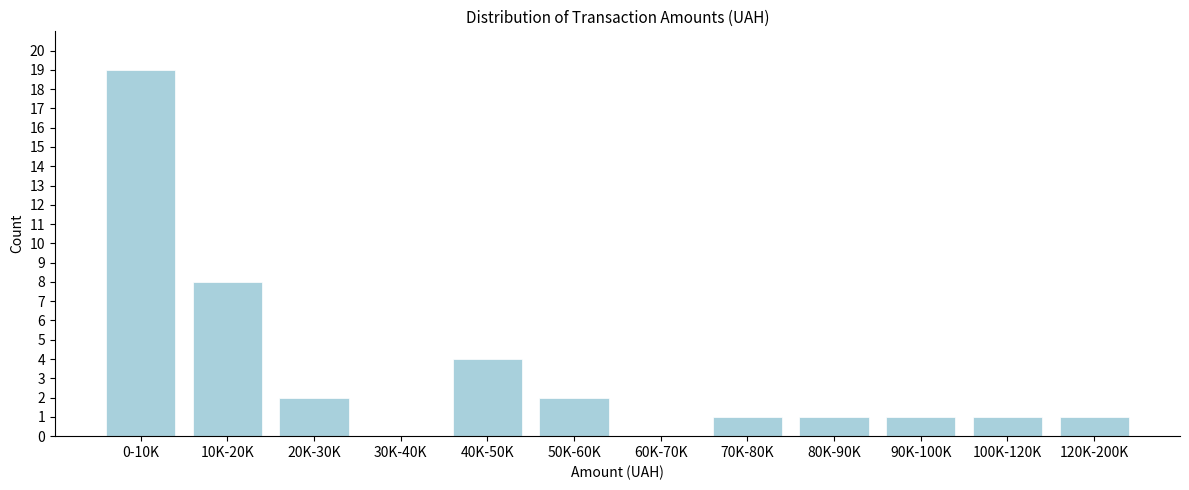

Reading right to left, transcribe all the data shown in this chart.

120K-200K=1	100K-120K=1	90K-100K=1	80K-90K=1	70K-80K=1	60K-70K=0	50K-60K=2	40K-50K=4	30K-40K=0	20K-30K=2	10K-20K=8	0-10K=19